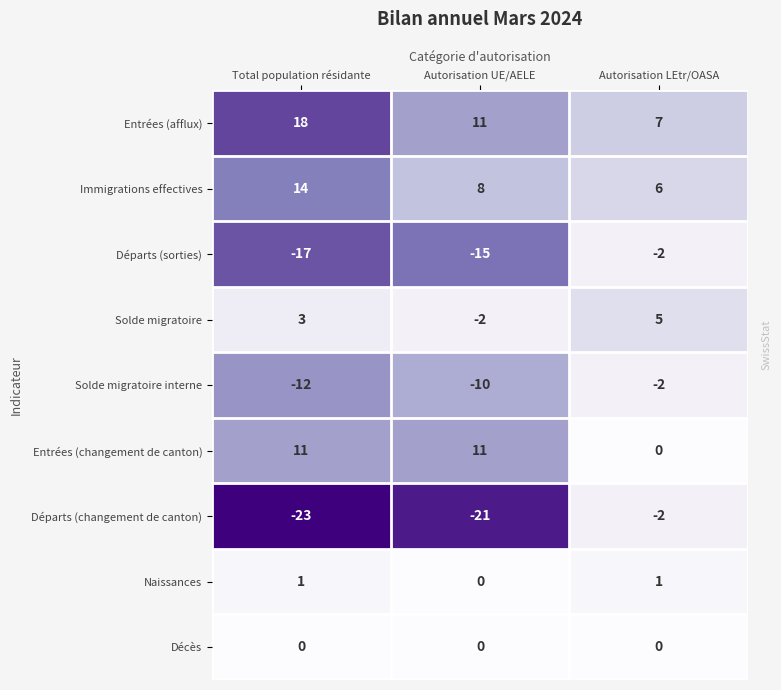

True or false: Départs (changement de canton) has a value of -23 at Total population résidante.

True